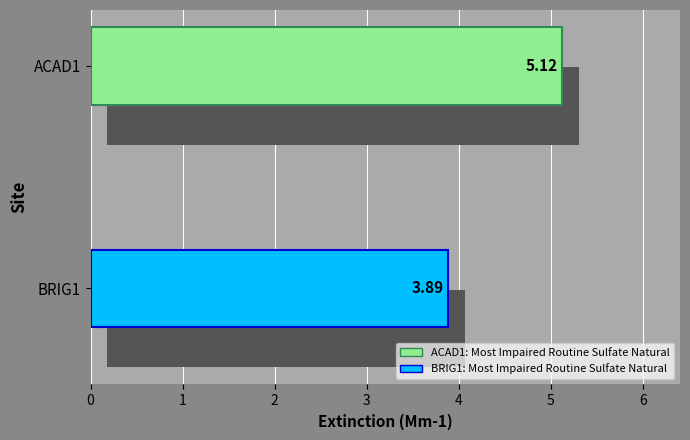

What is the average value?

4.5